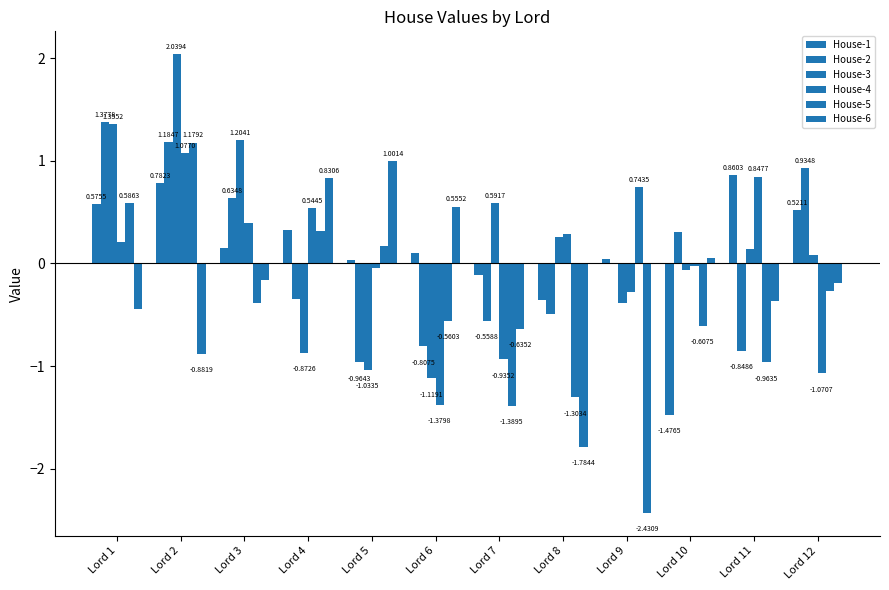

How many values in the House-2 series exceed 0?

6